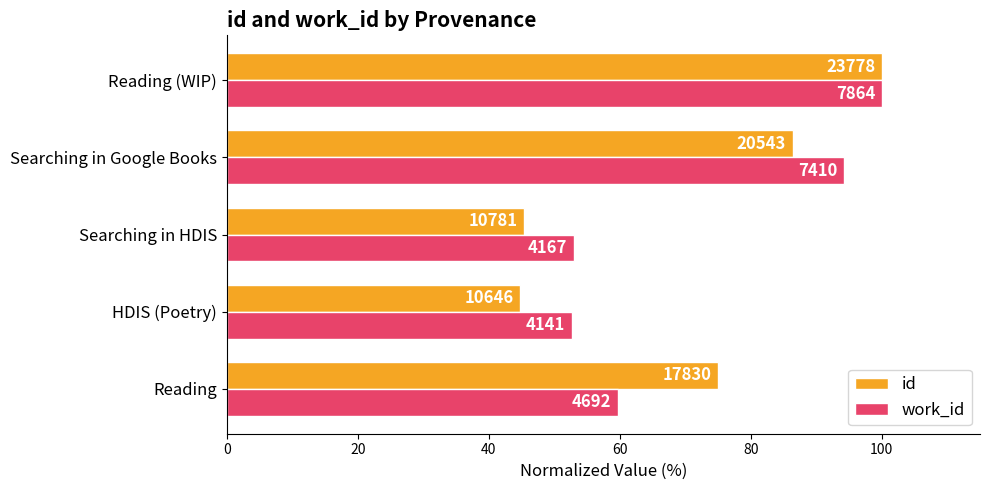

Reading right to left, extract all data points from this chart.

id: 100.0	86.4	45.3	44.8	75.0
work_id: 100.0	94.2	53.0	52.7	59.7